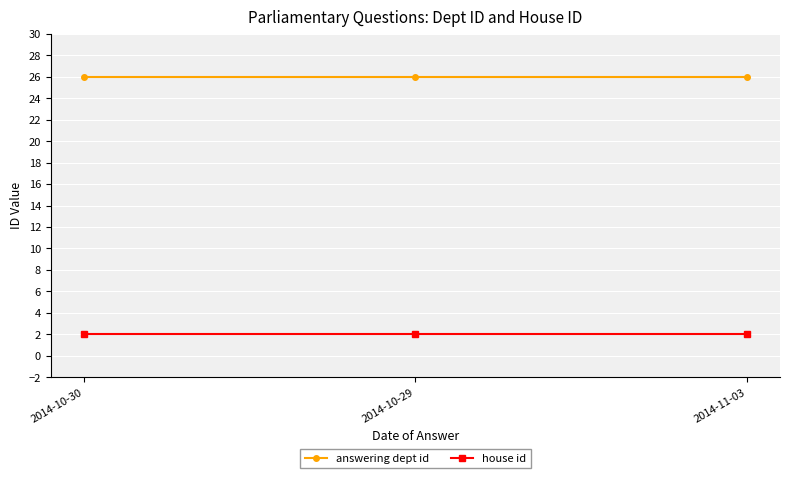

At how many categories does at least one series exceed 6?

3